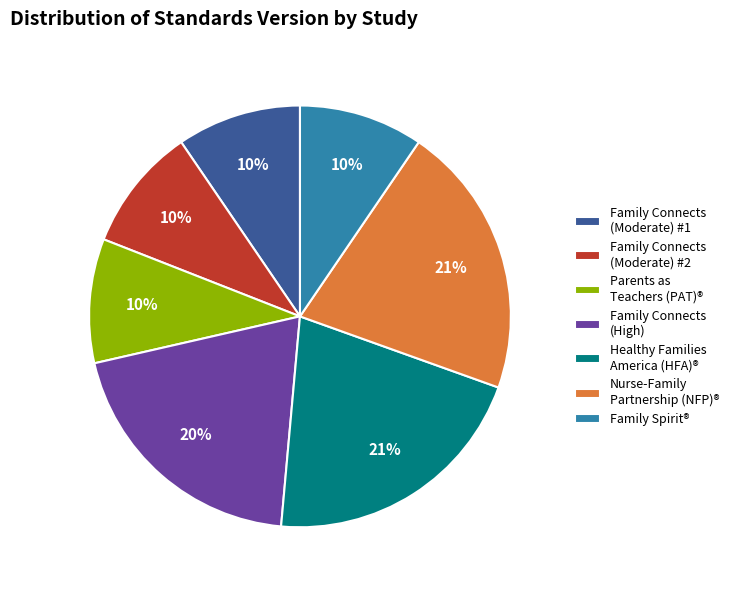

Is it true that Family Spirit® is 10% of the pie?

True